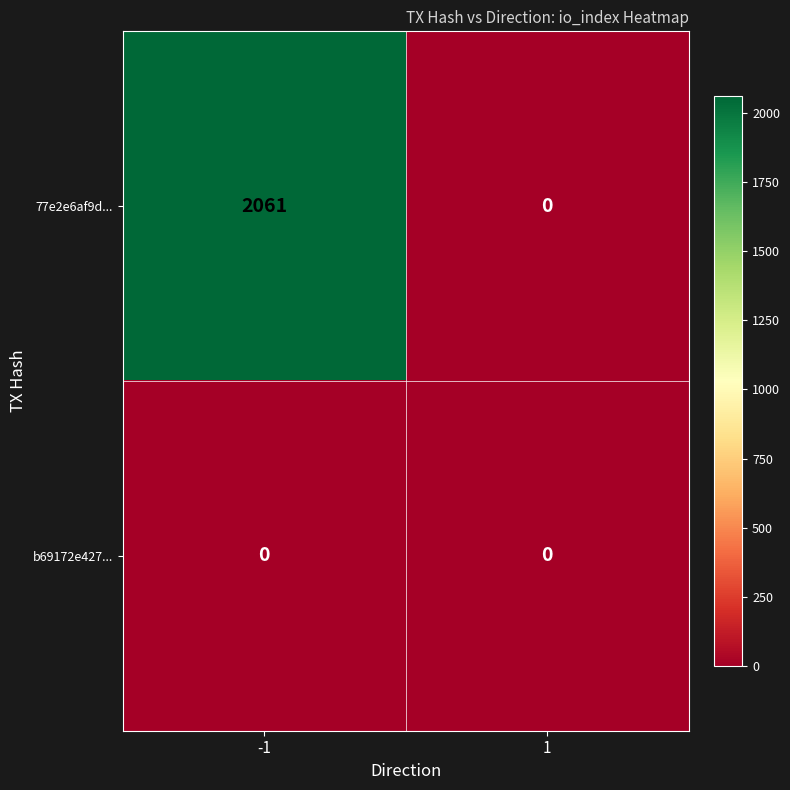

Count the number of categories in the chart.

2